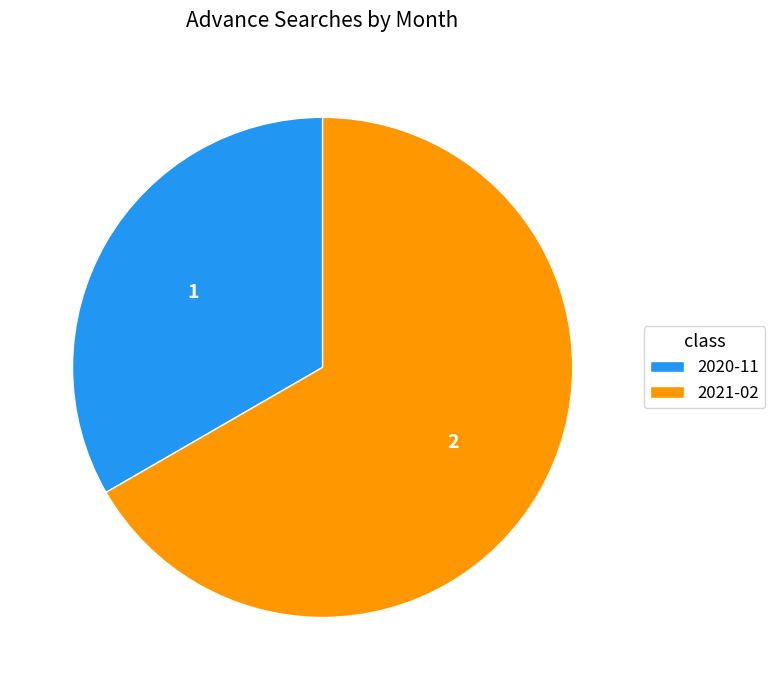

True or false: 2021-02 accounts for 67% of the total.

True